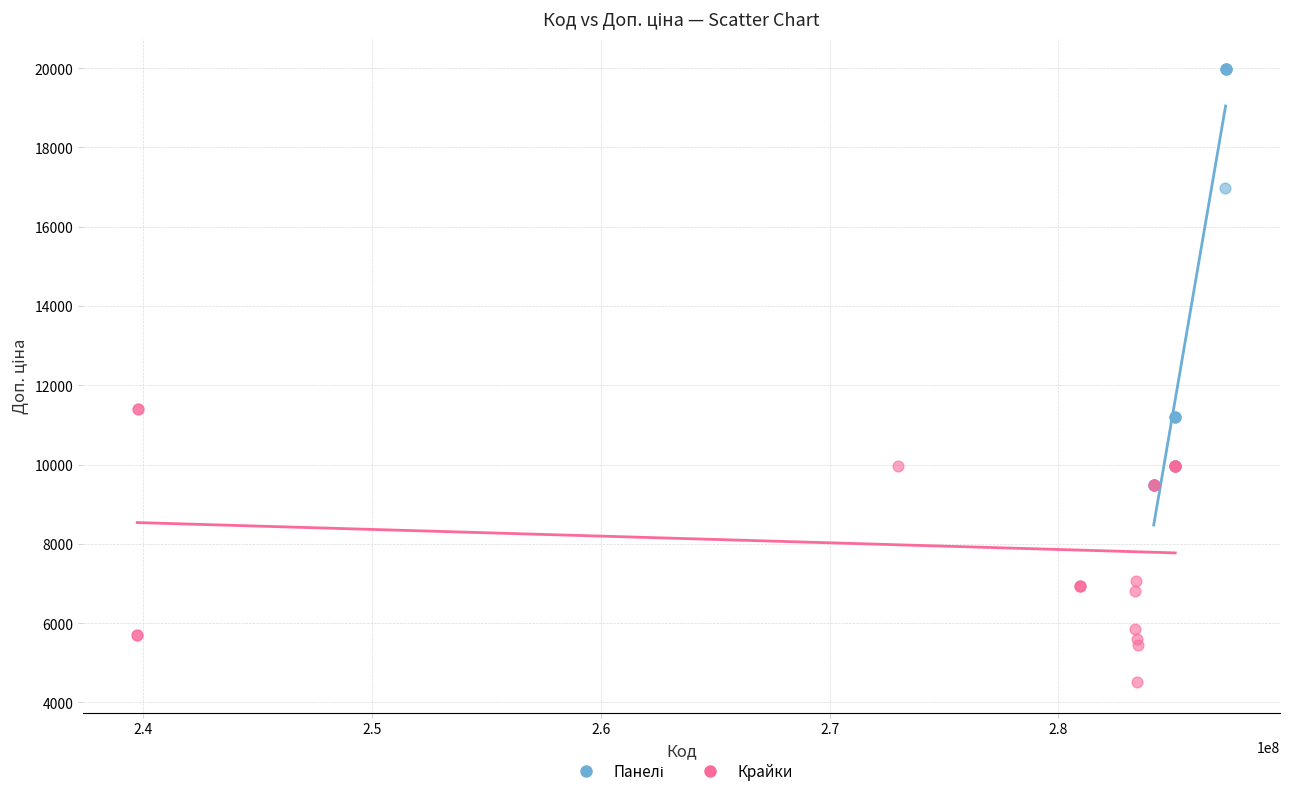

Which series reaches the minimum Y coordinate?

Крайки